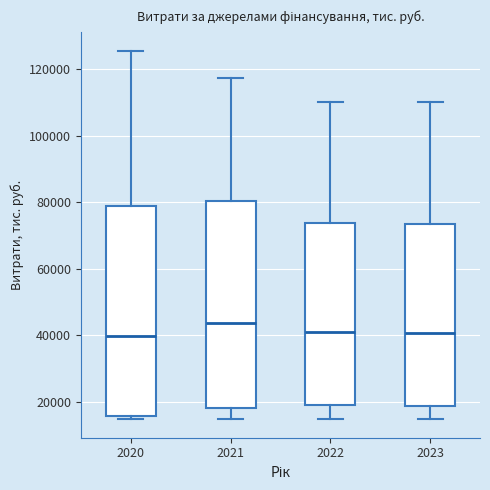

Where does the upper whisker of the box at x = 2022 end on the y-axis? The values are not printed on the chart, so give them approximately, as read against the axis.

110000